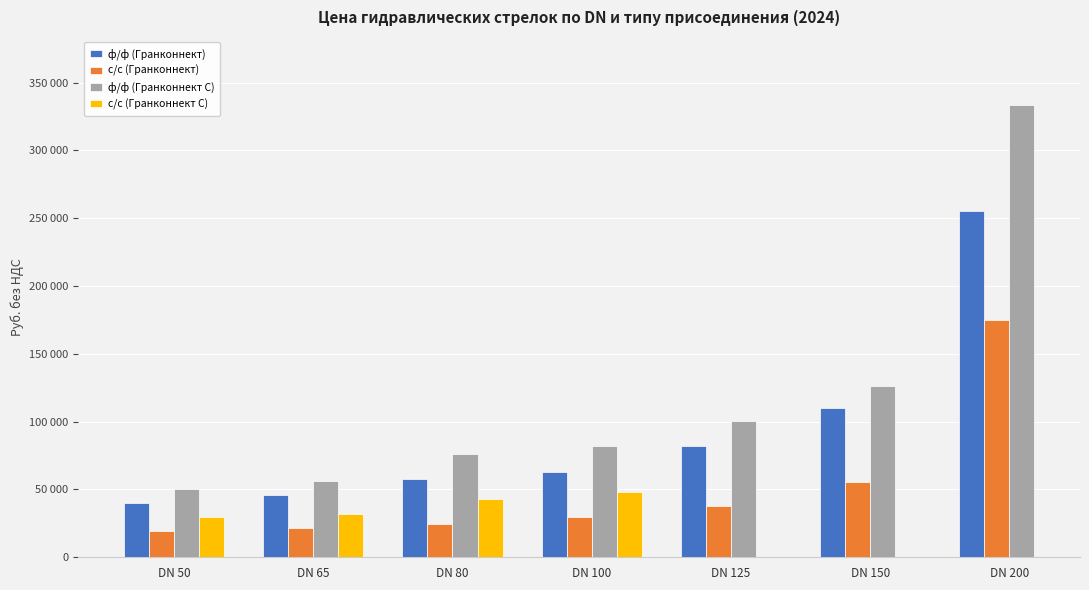

What are all the series names shown in the legend?

ф/ф (Гранконнект), с/с (Гранконнект), ф/ф (Гранконнект С), с/с (Гранконнект С)